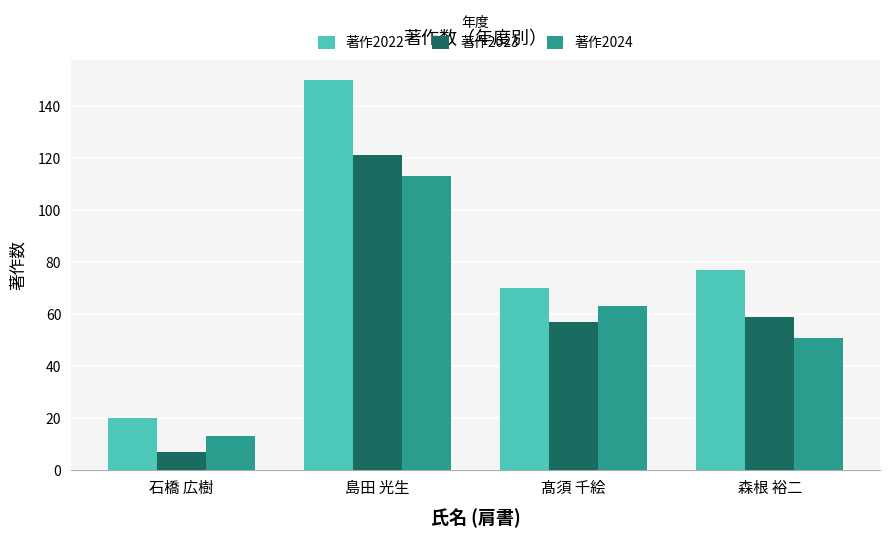

How many bars are there in each group?

3